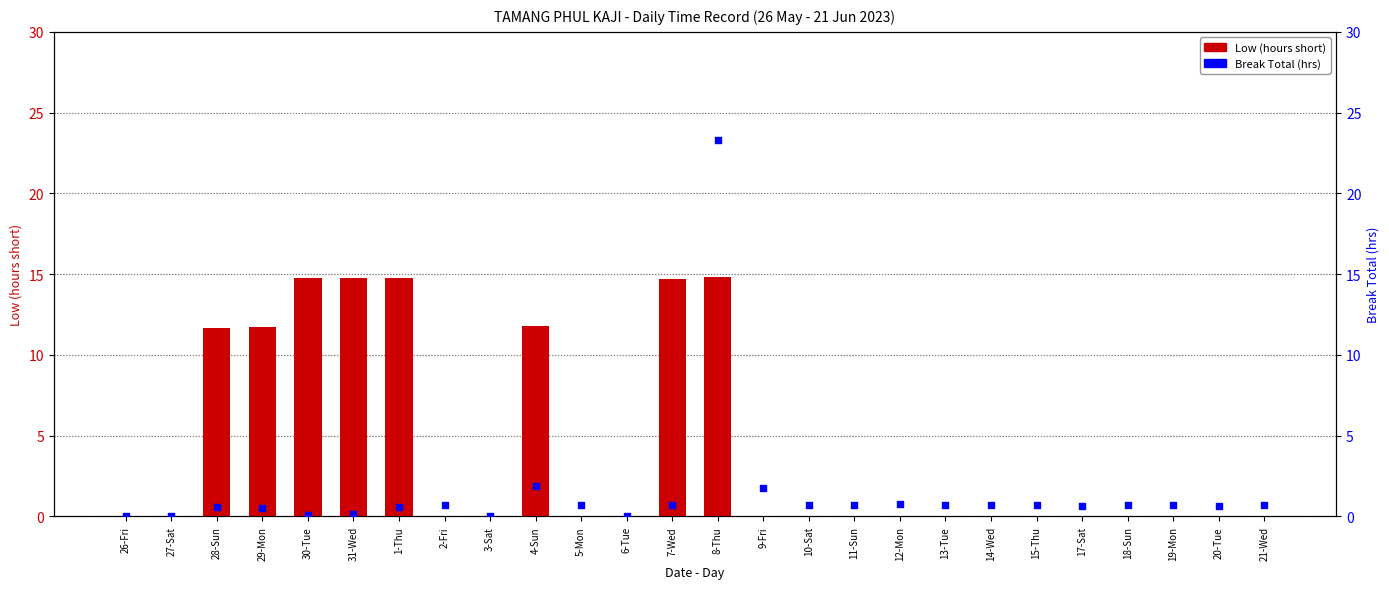

Which series has the largest Y range (max minus min)?

Break Total (hrs)